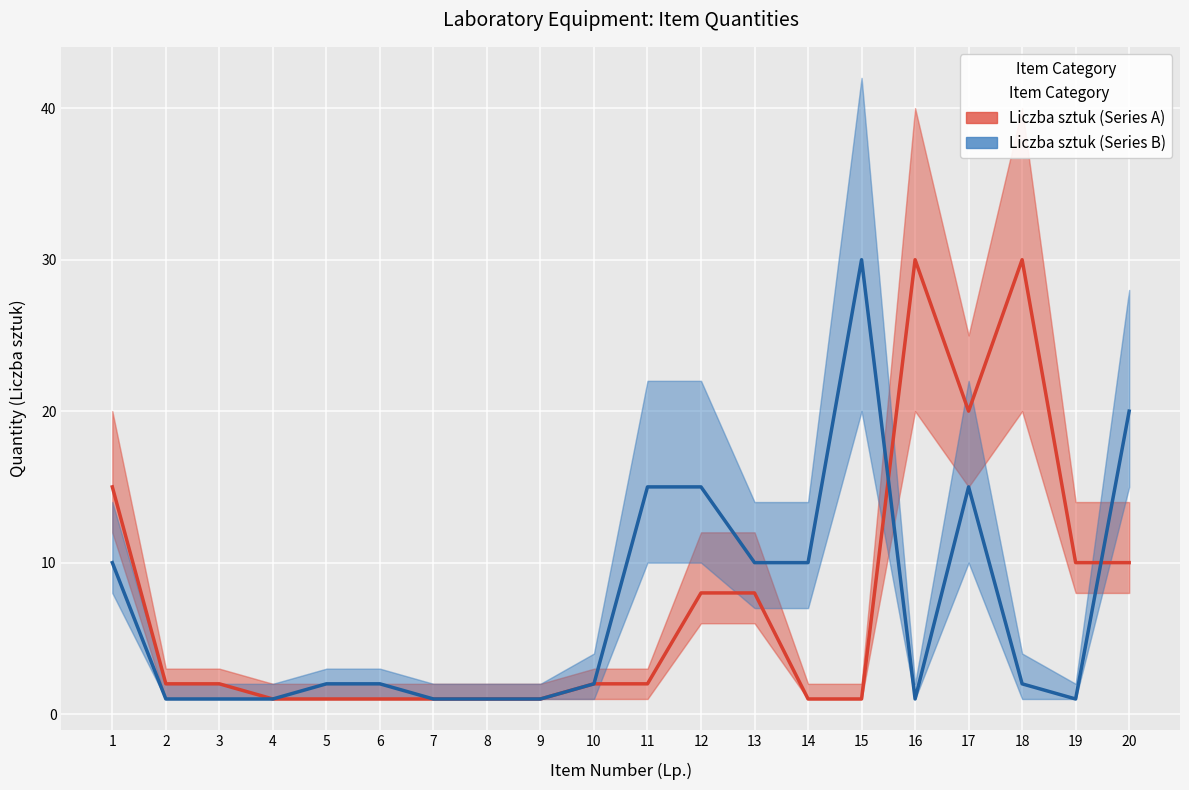

Where is Liczba sztuk (Series A) nearest to the value 15?

1